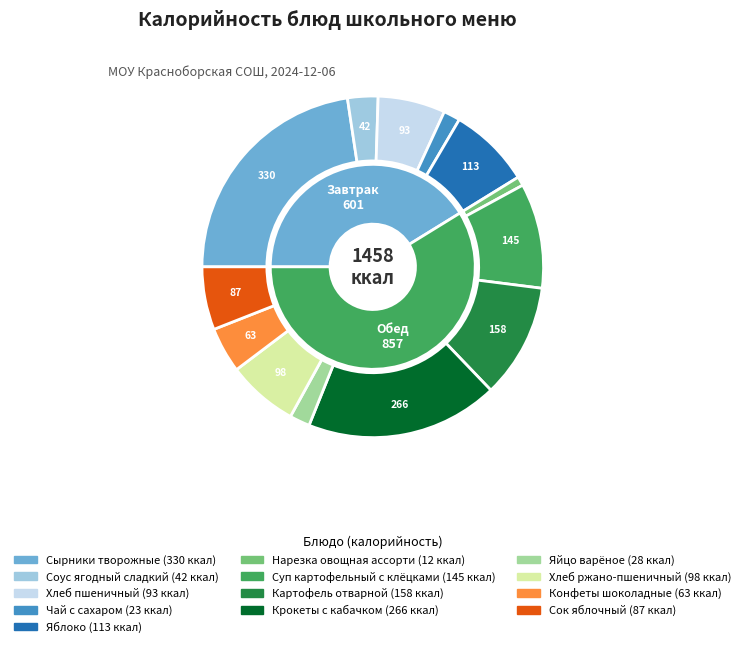

Is it true that Чай с сахаром is 2% of the pie?

True